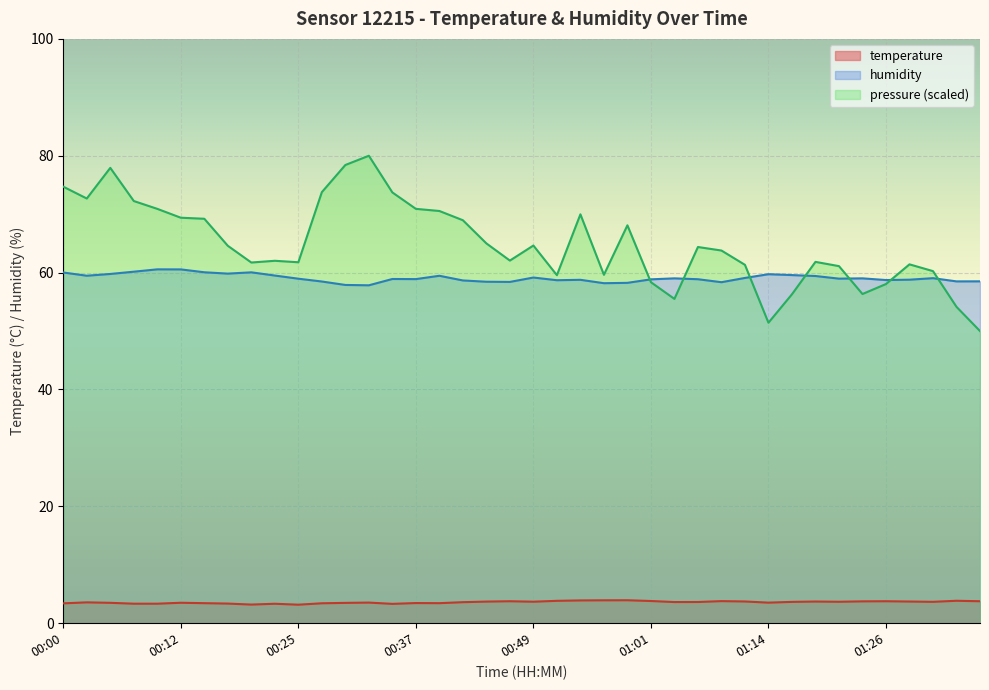

What is the value of the humidity point at the 3rd from the left?

59.8